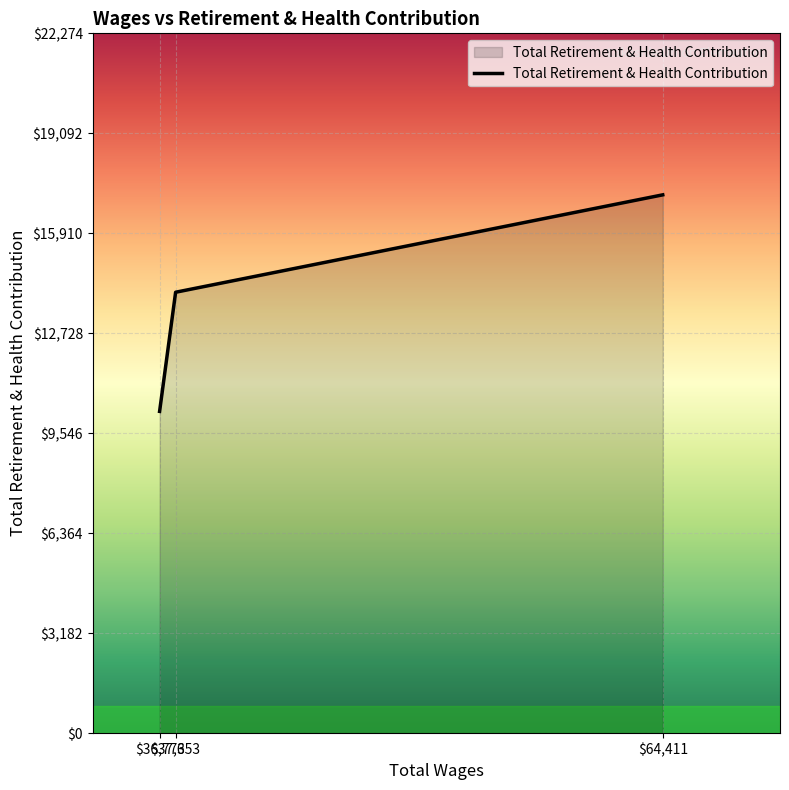

List the labels in order of value, largest first.

$64,411, $37,653, $36,773